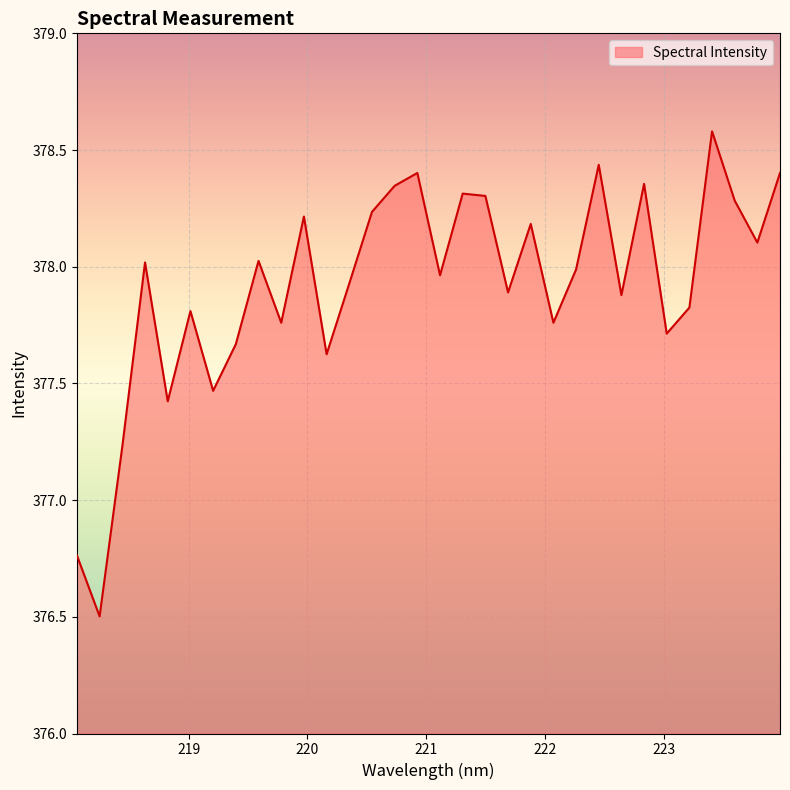

What is the difference between the maximum and minimum values?

2.1